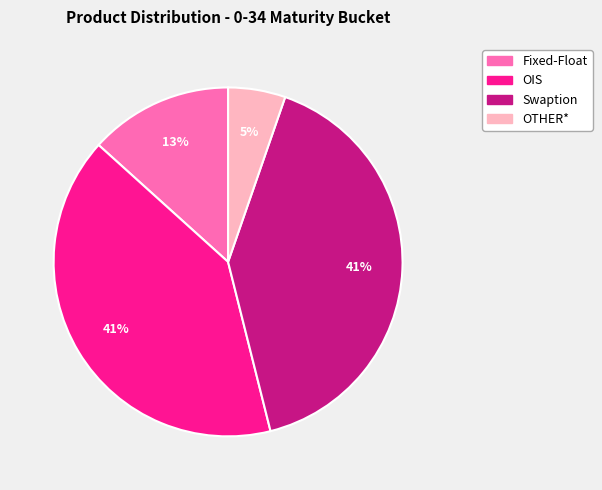

Which category has the smallest portion of the pie?

OTHER*